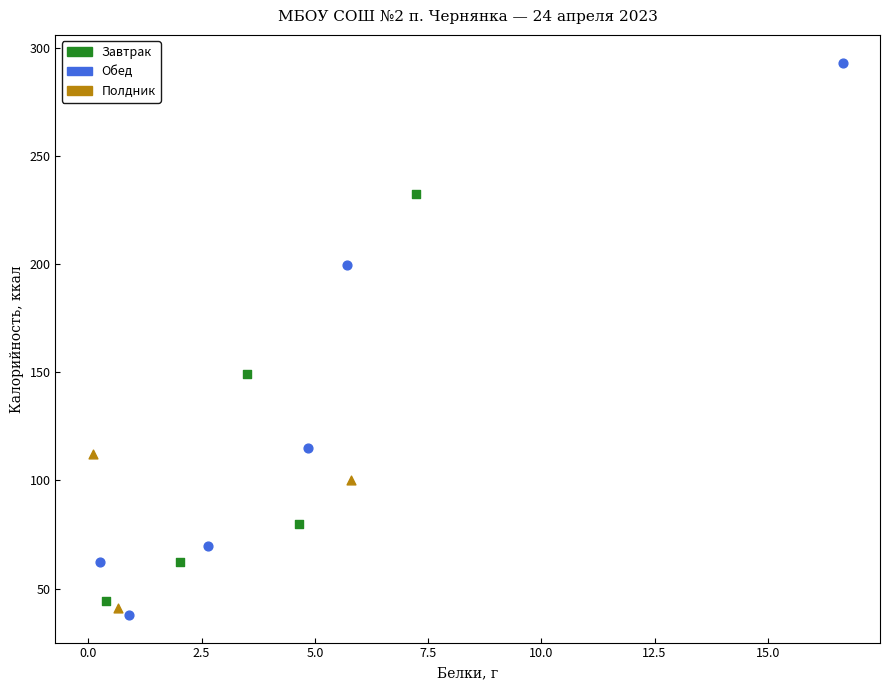

Which series reaches the maximum Y coordinate?

Обед